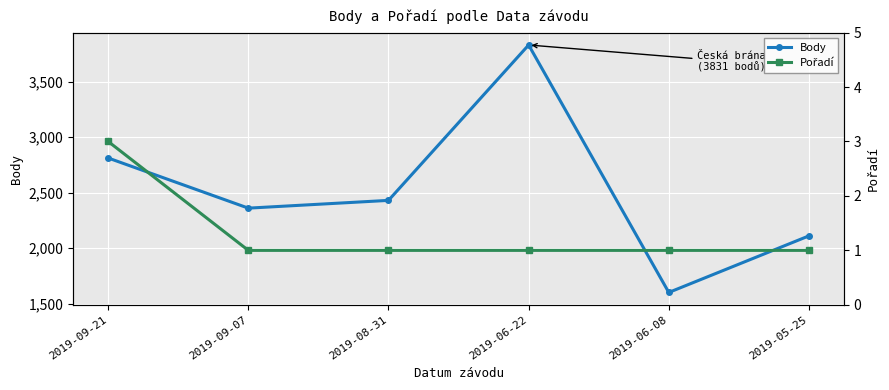

Which series has the largest total across all categories?

Body